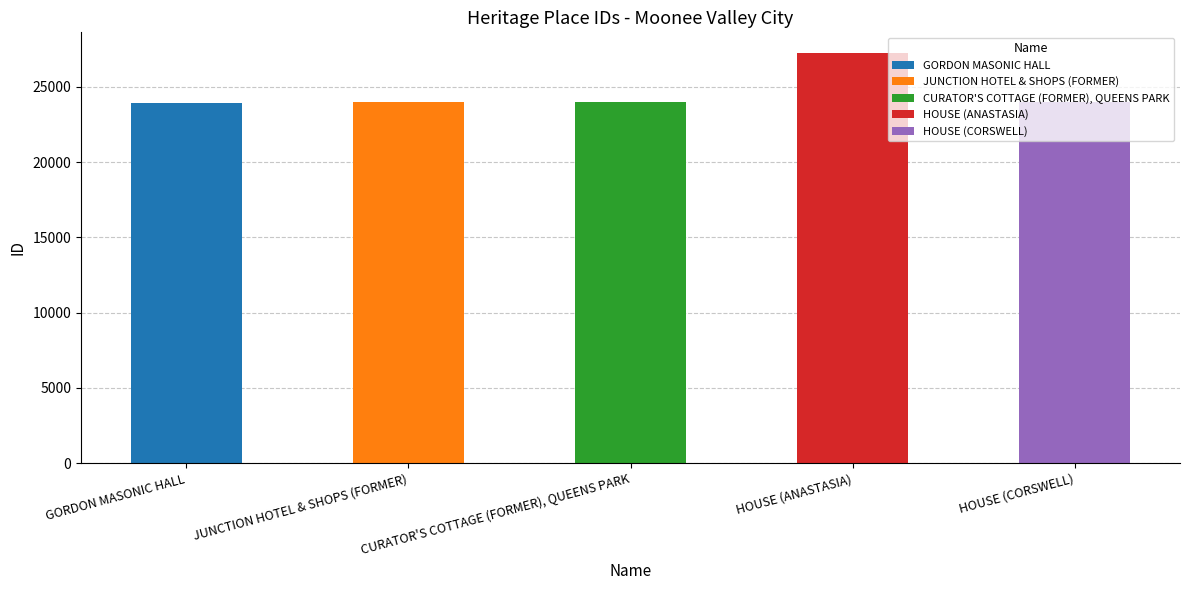

List the labels in order of value, smallest first.

GORDON MASONIC HALL, JUNCTION HOTEL & SHOPS (FORMER), CURATOR'S COTTAGE (FORMER), QUEENS PARK, HOUSE (CORSWELL), HOUSE (ANASTASIA)